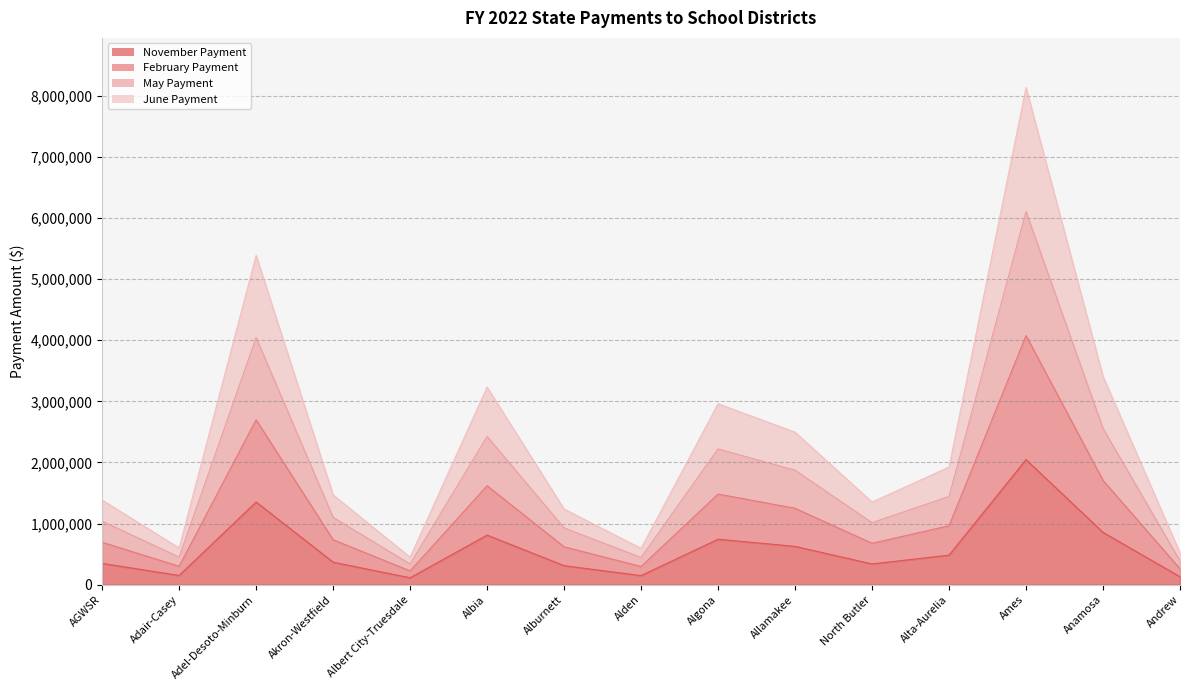

True or false: February Payment and May Payment intersect in this chart.

False